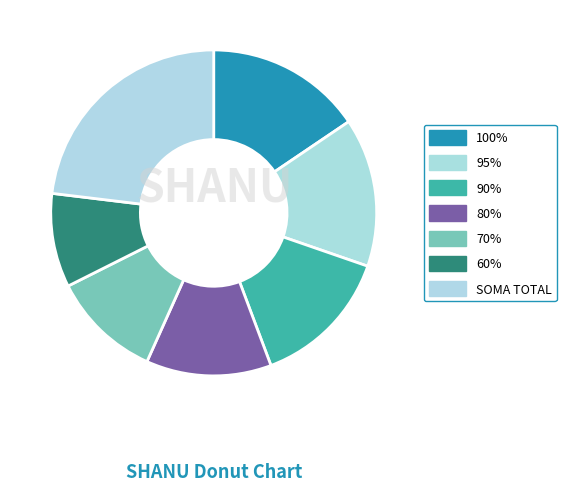

How many segments does this pie chart have?

7